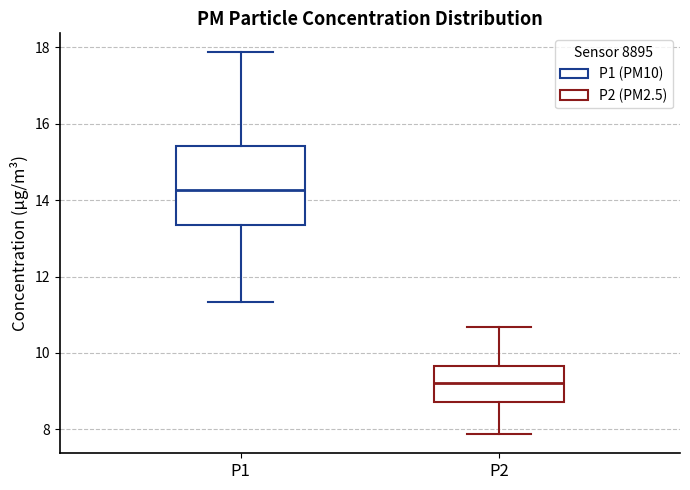

Reading left to right, transcribe this box plot: for each box, give where its median line is, the range the box spans, and where its two whiskers end, as read against the y-axis. The values are not printed on the chart, so give them approximately, as read against the axis.

P1: median 14.2, box 13.4 to 15.4, whiskers 11.4 to 17.8
P2: median 9.2, box 8.8 to 9.6, whiskers 7.8 to 10.6